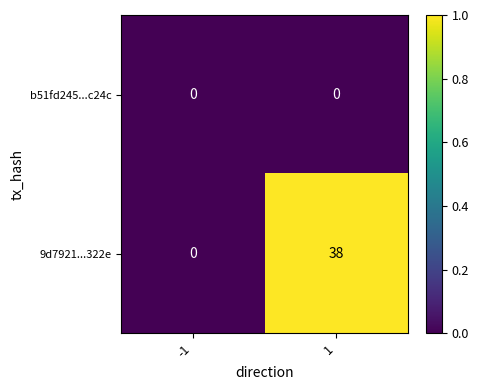

What is the total value across all series at 1?

38